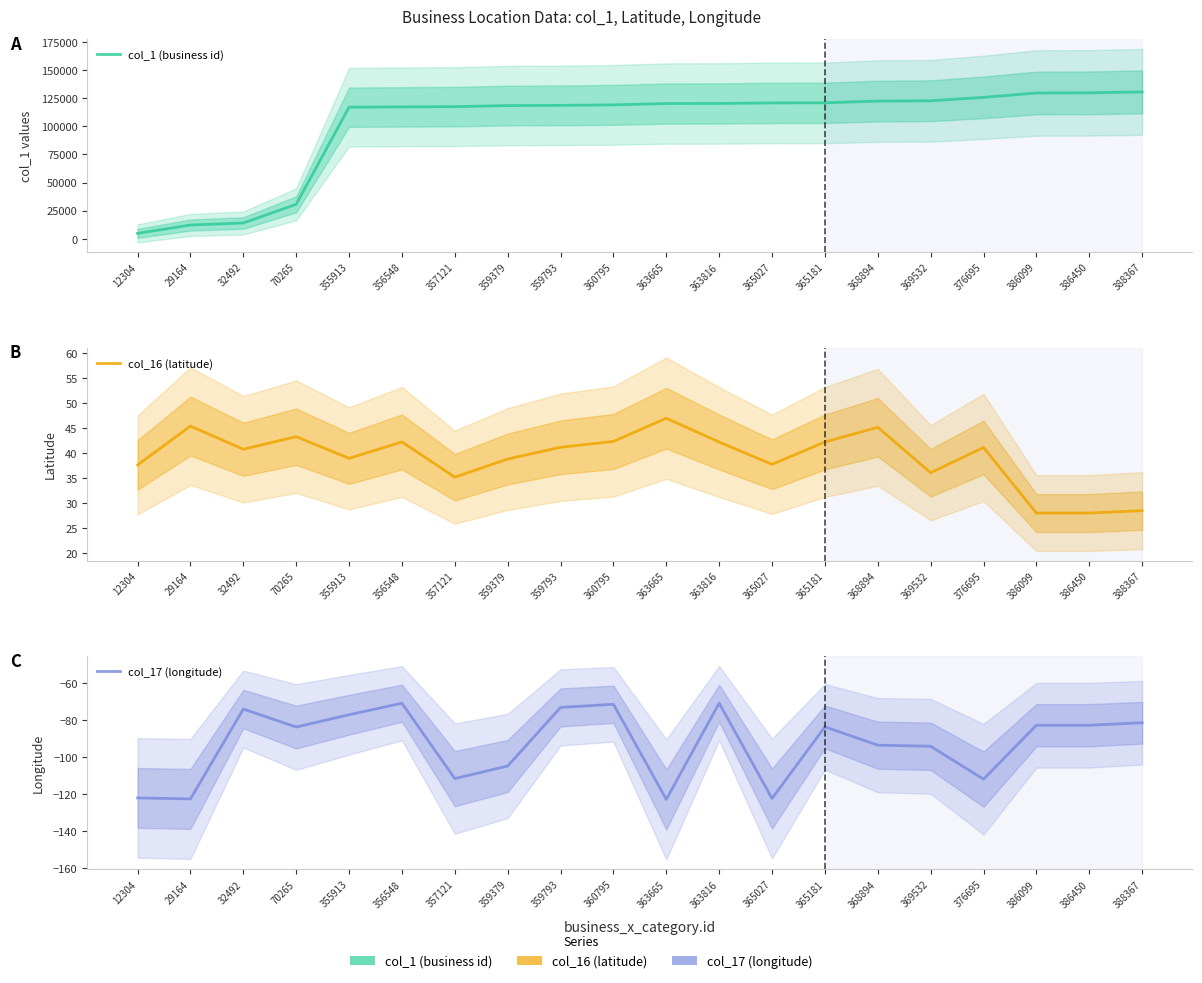

Does the chart display data point markers on the line(s)?

No